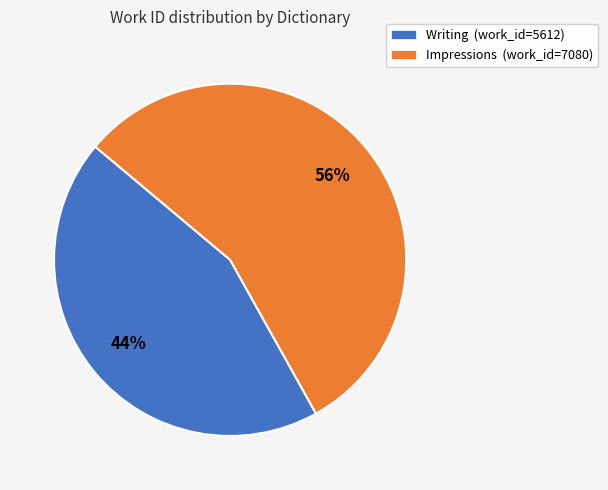

Is there any slice that represents more than half of the pie?

Yes